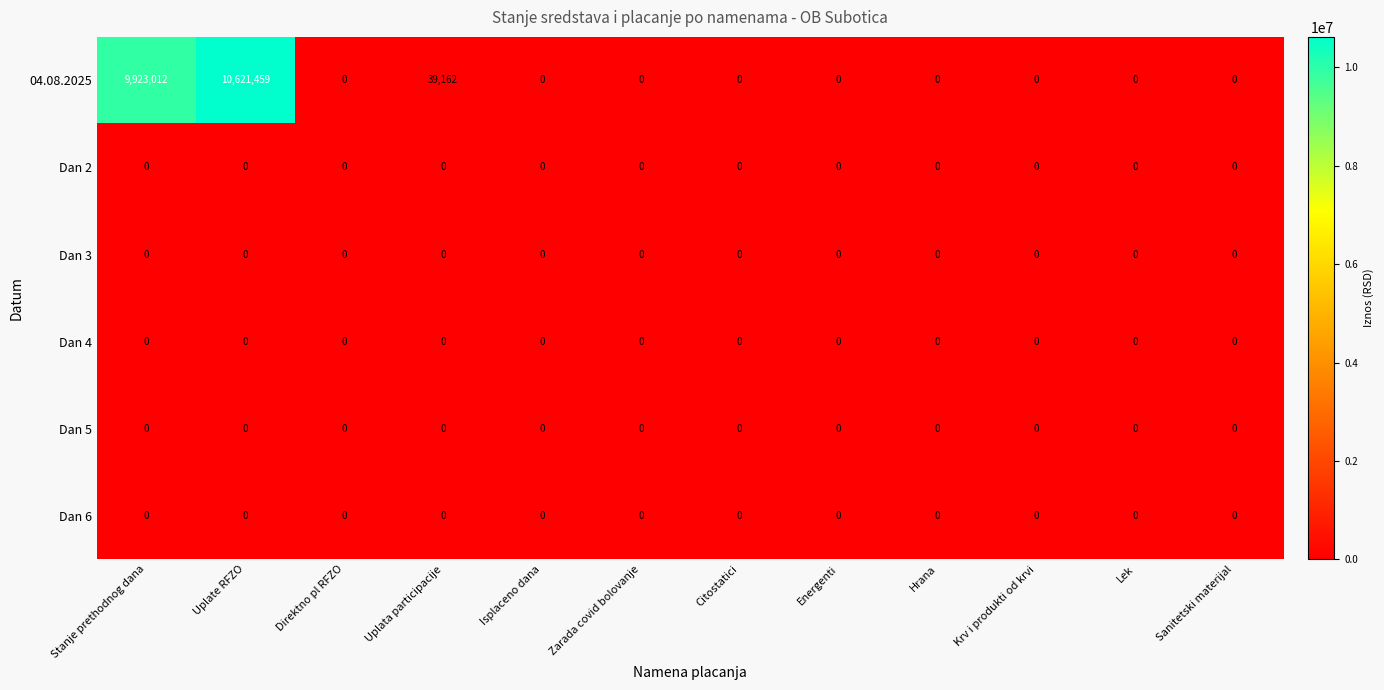

Which series changed the most between Stanje prethodnog dana and Citostatici?

04.08.2025